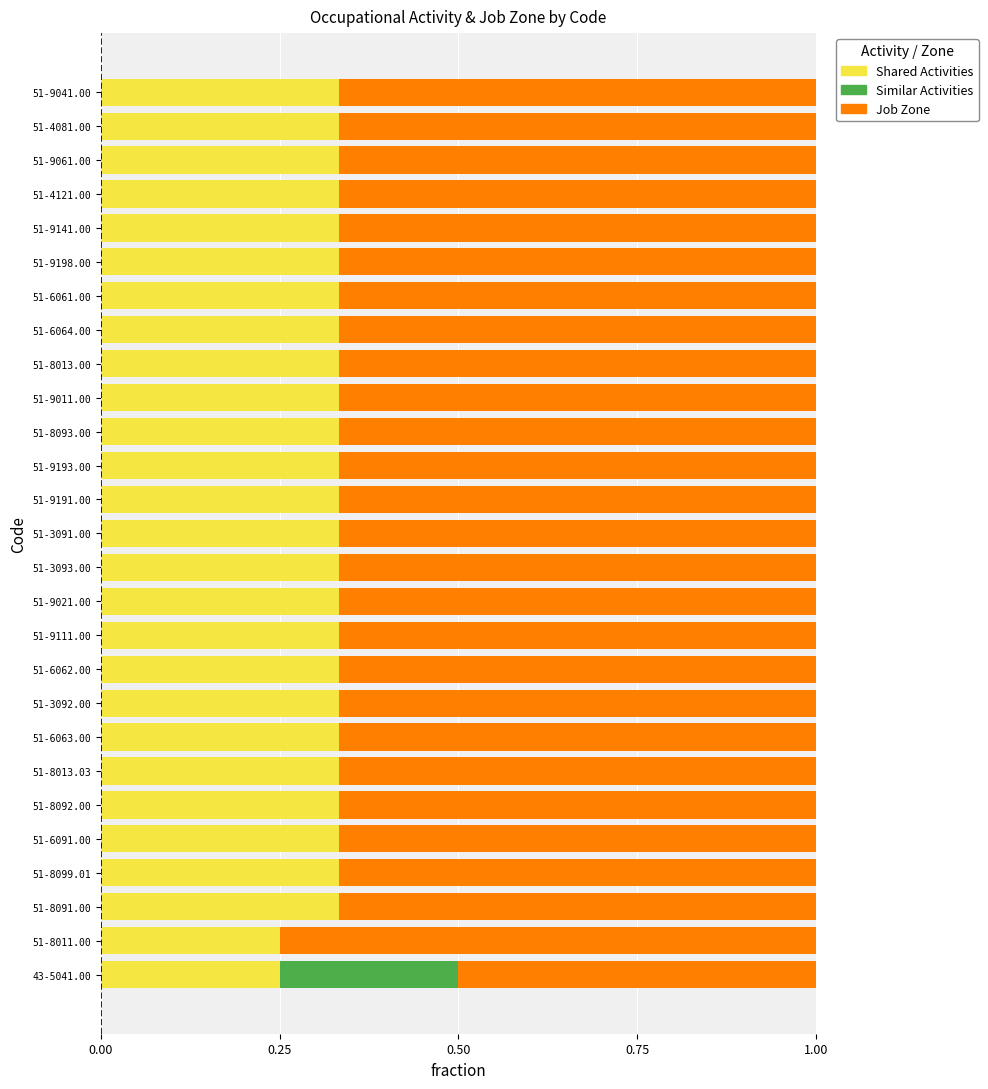

What is the total value across all series at 51-3092.00?

1.0